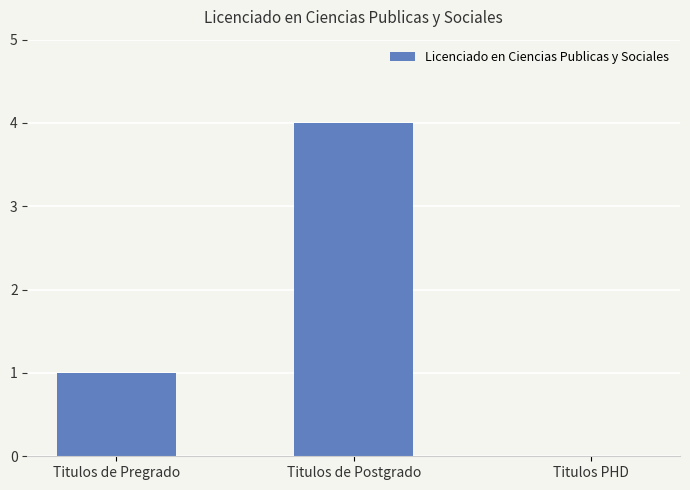

What is the sum of the values at Titulos de Pregrado and Titulos de Postgrado?

5